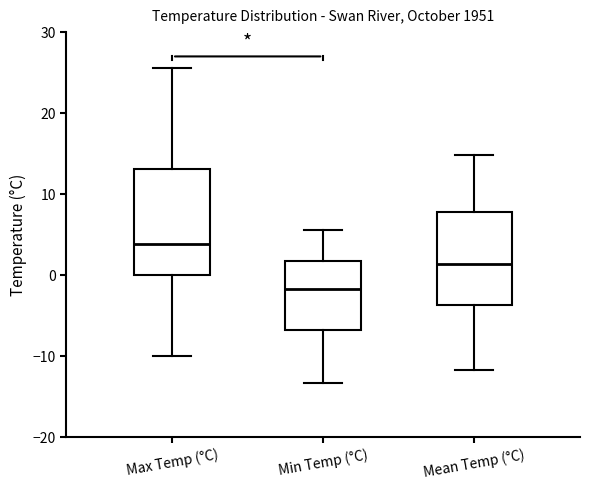

Reading left to right, read every box against the y-axis: the position of its median line, the range the box covers, and the ends of its whiskers. The values are not printed on the chart, so give them approximately, as read against the axis.

Max Temp (°C): median 4, box 0 to 13, whiskers -10 to 26
Min Temp (°C): median -2, box -7 to 2, whiskers -13 to 6
Mean Temp (°C): median 1, box -4 to 8, whiskers -12 to 15